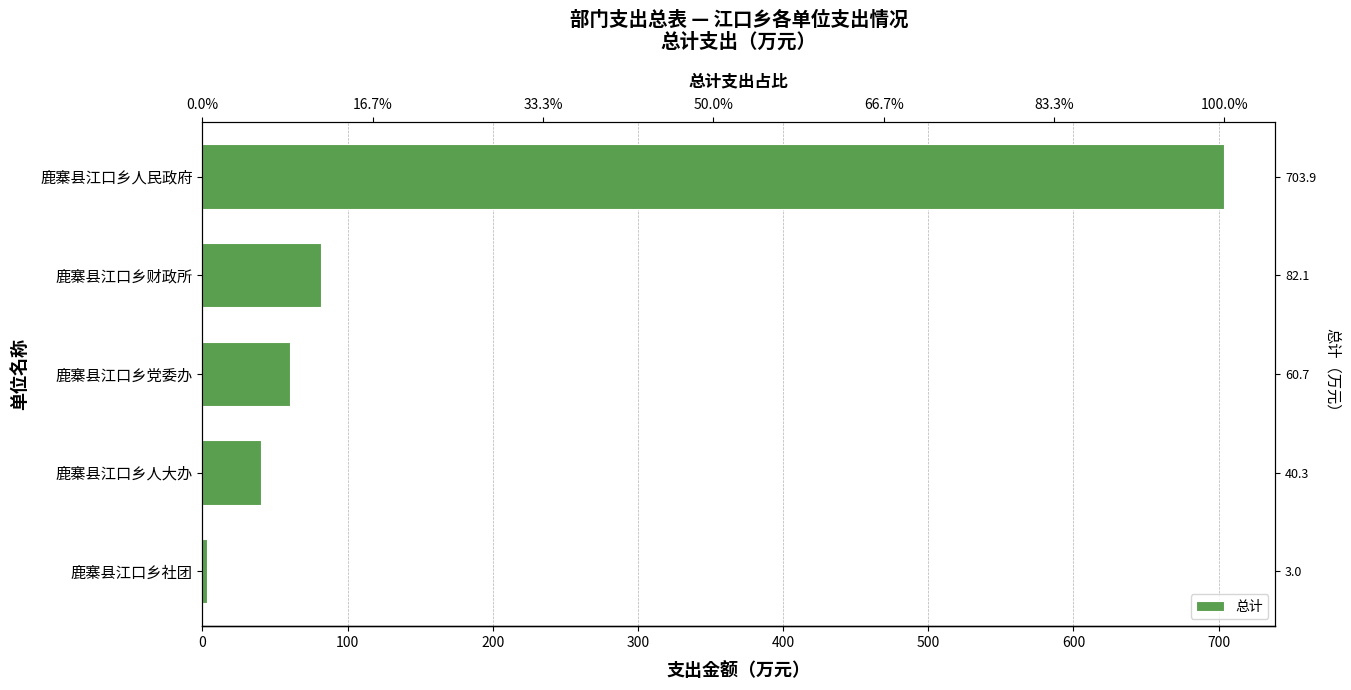

What is the difference between the values at 200 and 400?

643.2